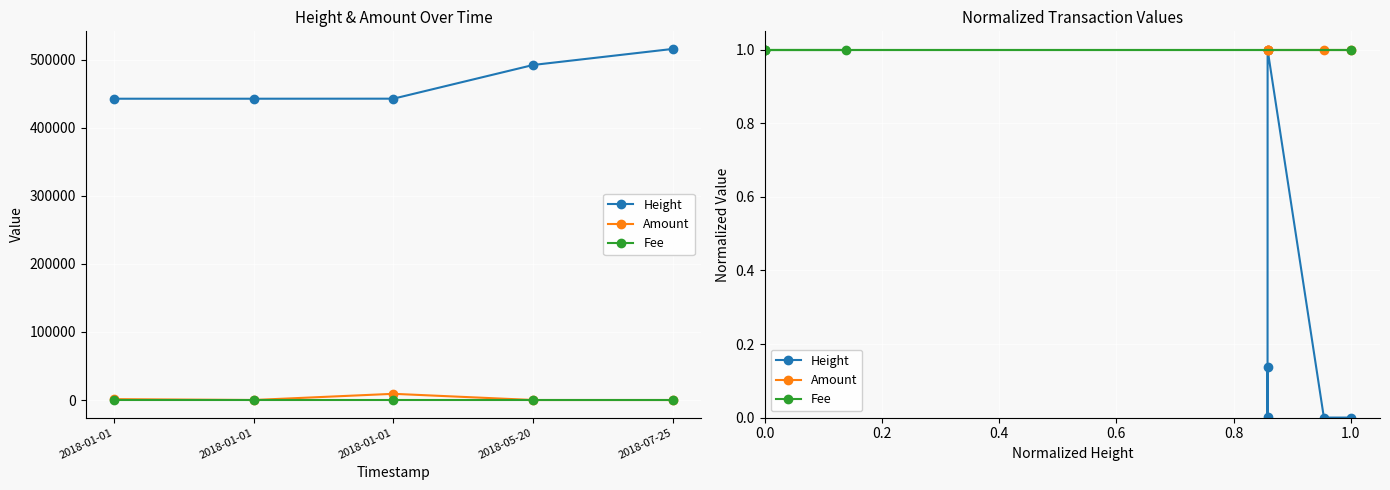

Reading right to left, extract all data points from this chart.

Height: 0.0	0.0	1.0	0.0	0.1
Amount: 1.0	1.0	1.0	1.0	1.0
Fee: 1.0	1.0	1.0	1.0	1.0